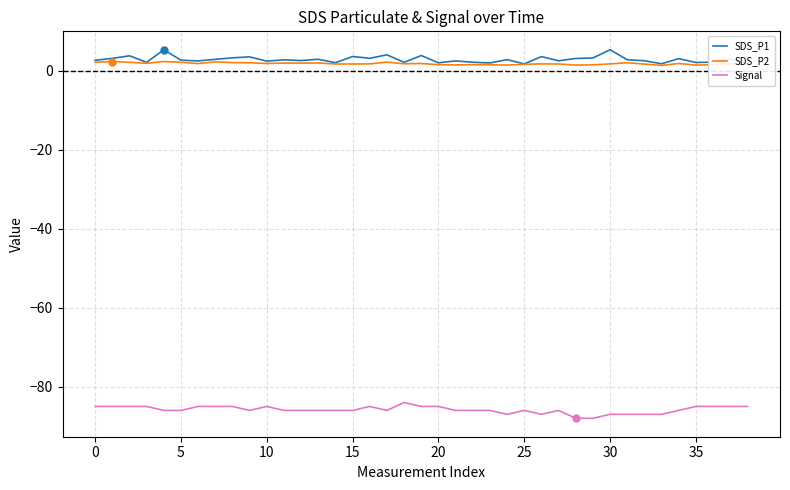

True or false: SDS_P2 and Signal cross at least once.

False